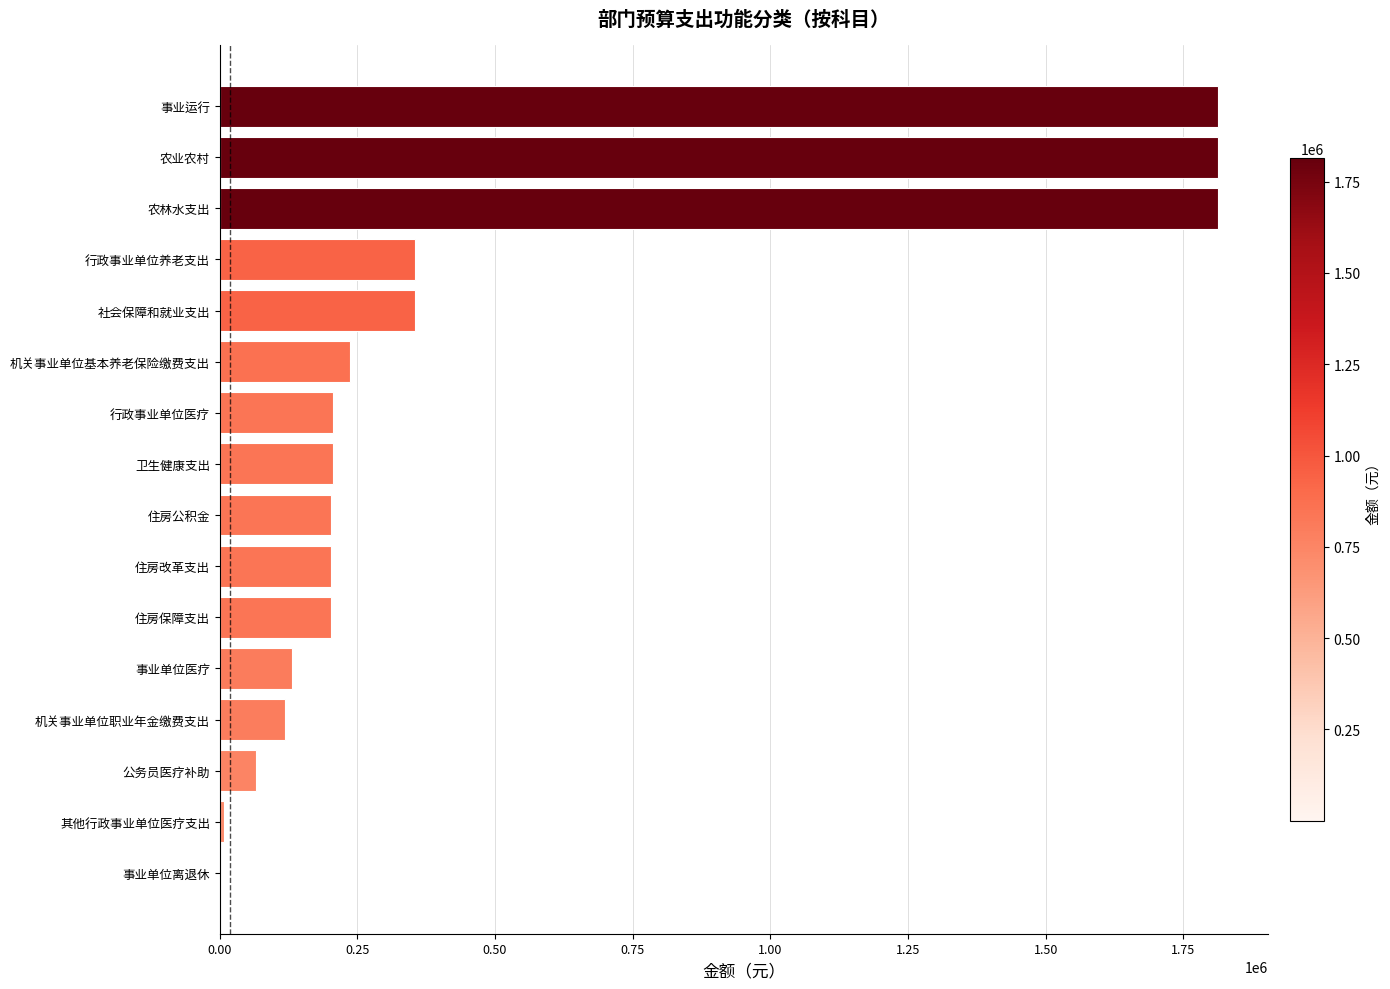

What is the sum of the values at 行政事业单位医疗 and 事业单位医疗?

337166.2